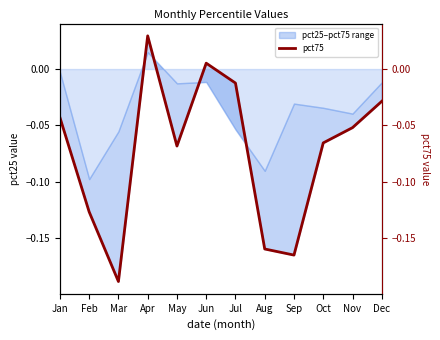

Rank the categories by value from highest to lowest.

Apr, Jun, Jul, Dec, Jan, Nov, Oct, May, Feb, Aug, Sep, Mar